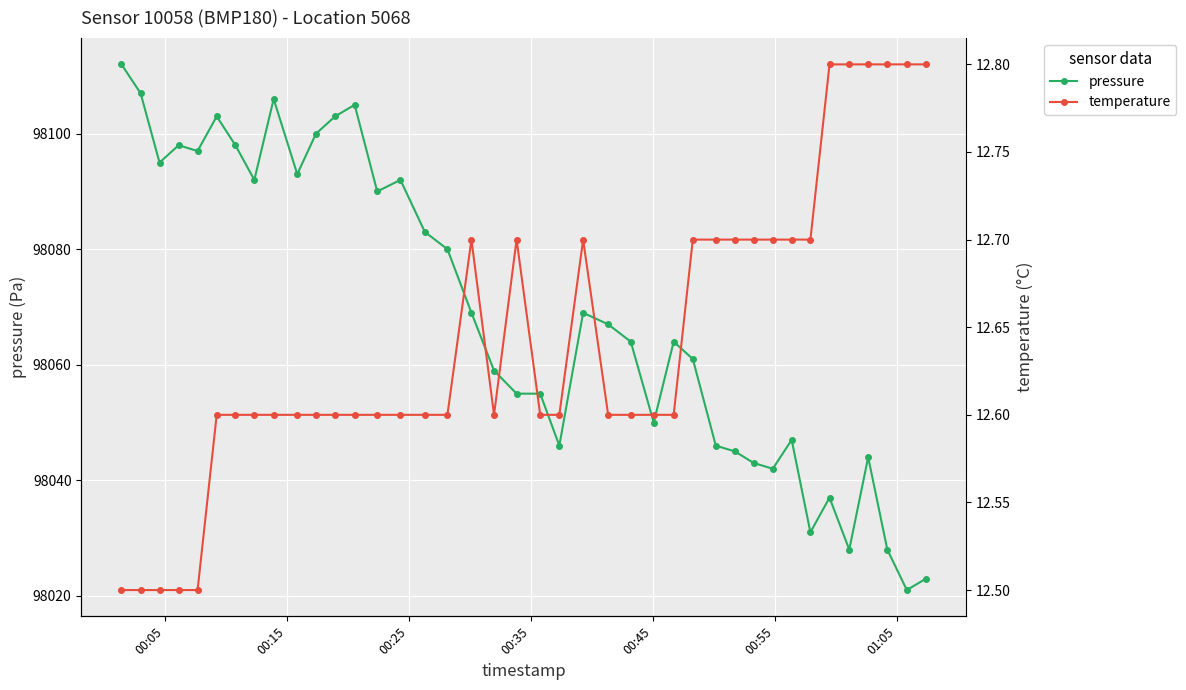

What is the value of the pressure point at the 18th from the left?

98069